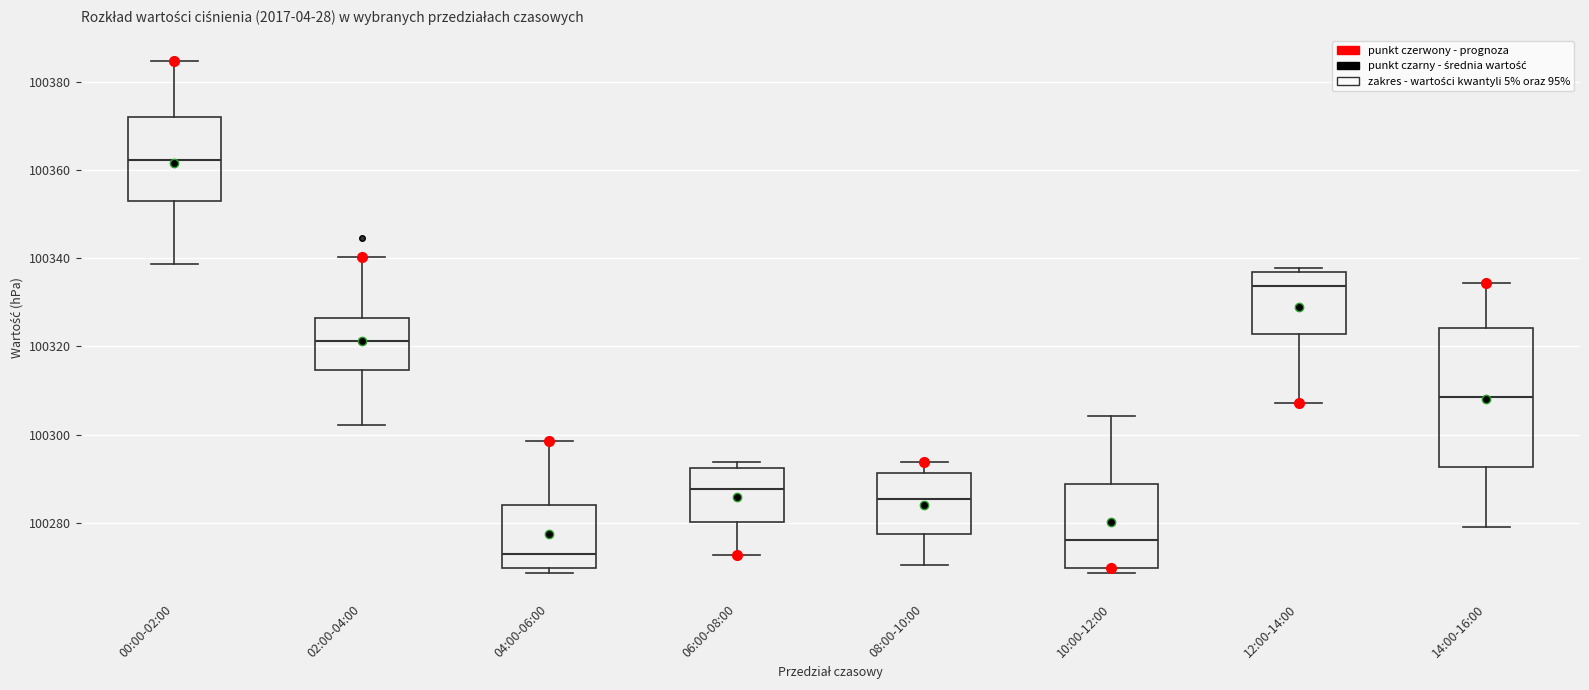

Comparing the boxes themselves (not the whiskers), which one is the tallest?

14:00-16:00